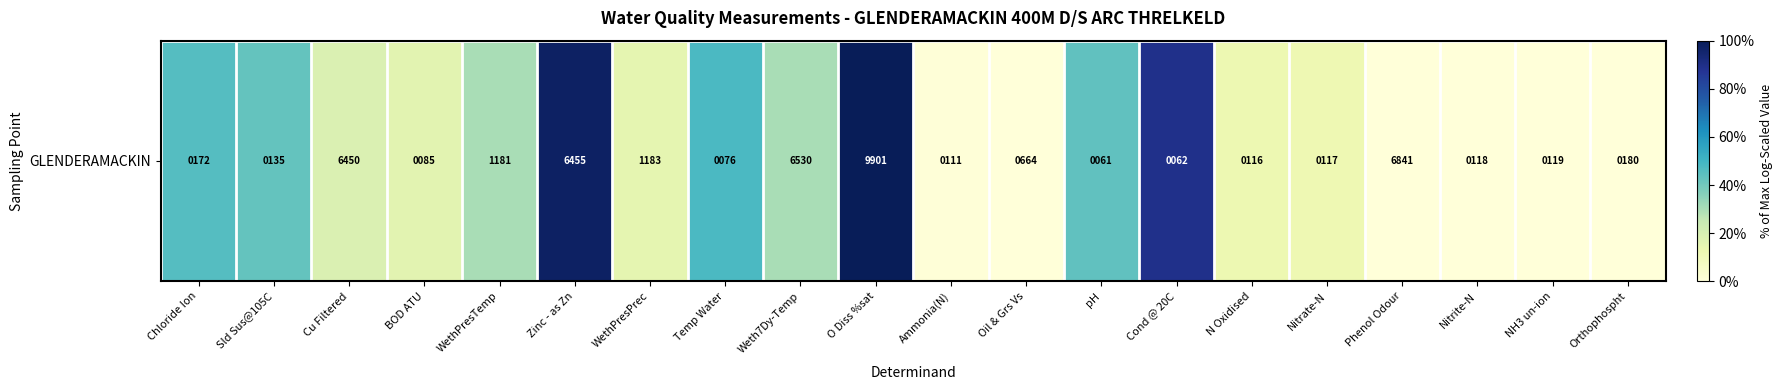

How many values are above zero?

18